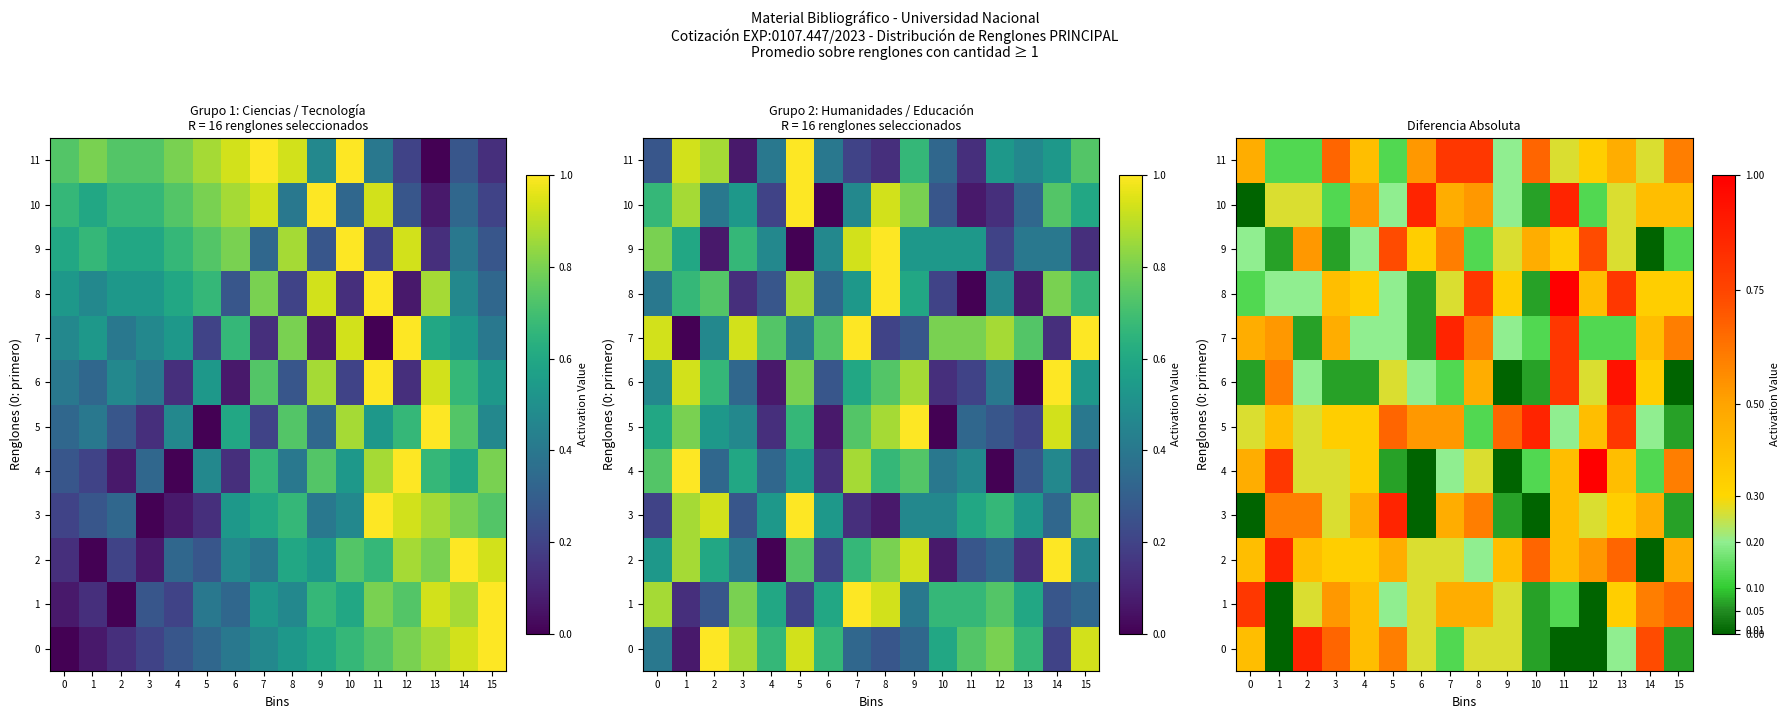

What is the minimum value for 8?

0.1